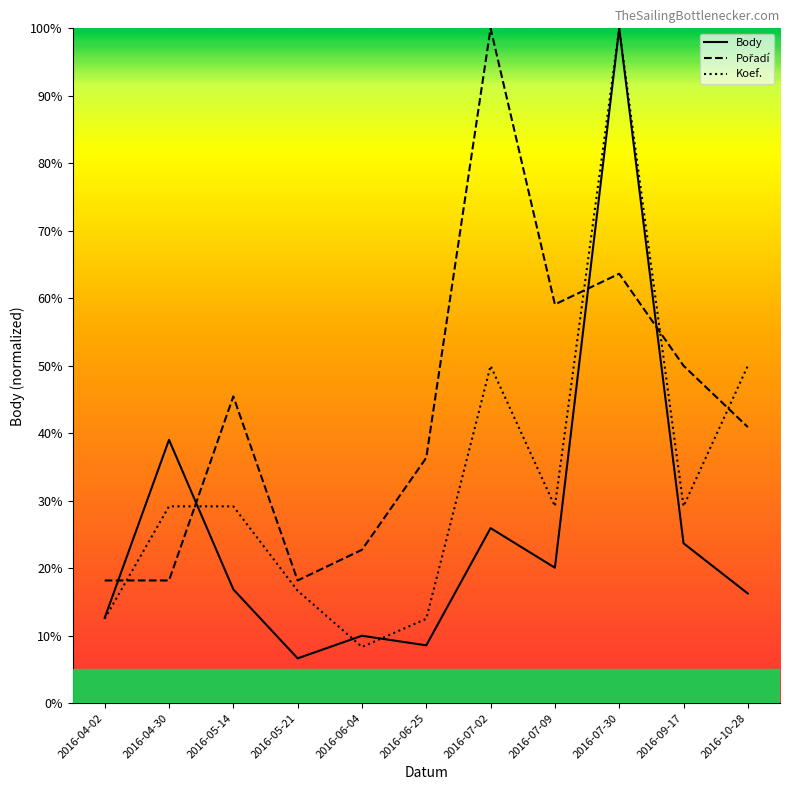

What is the label of the 11th point from the right?

2016-04-02